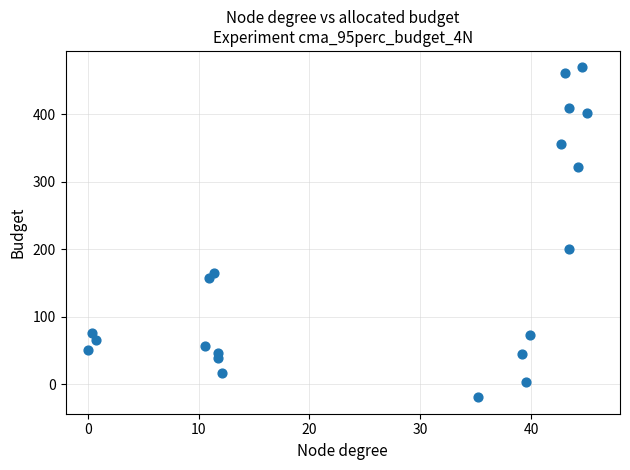

What is the range of X values (max minus min)?

45.0